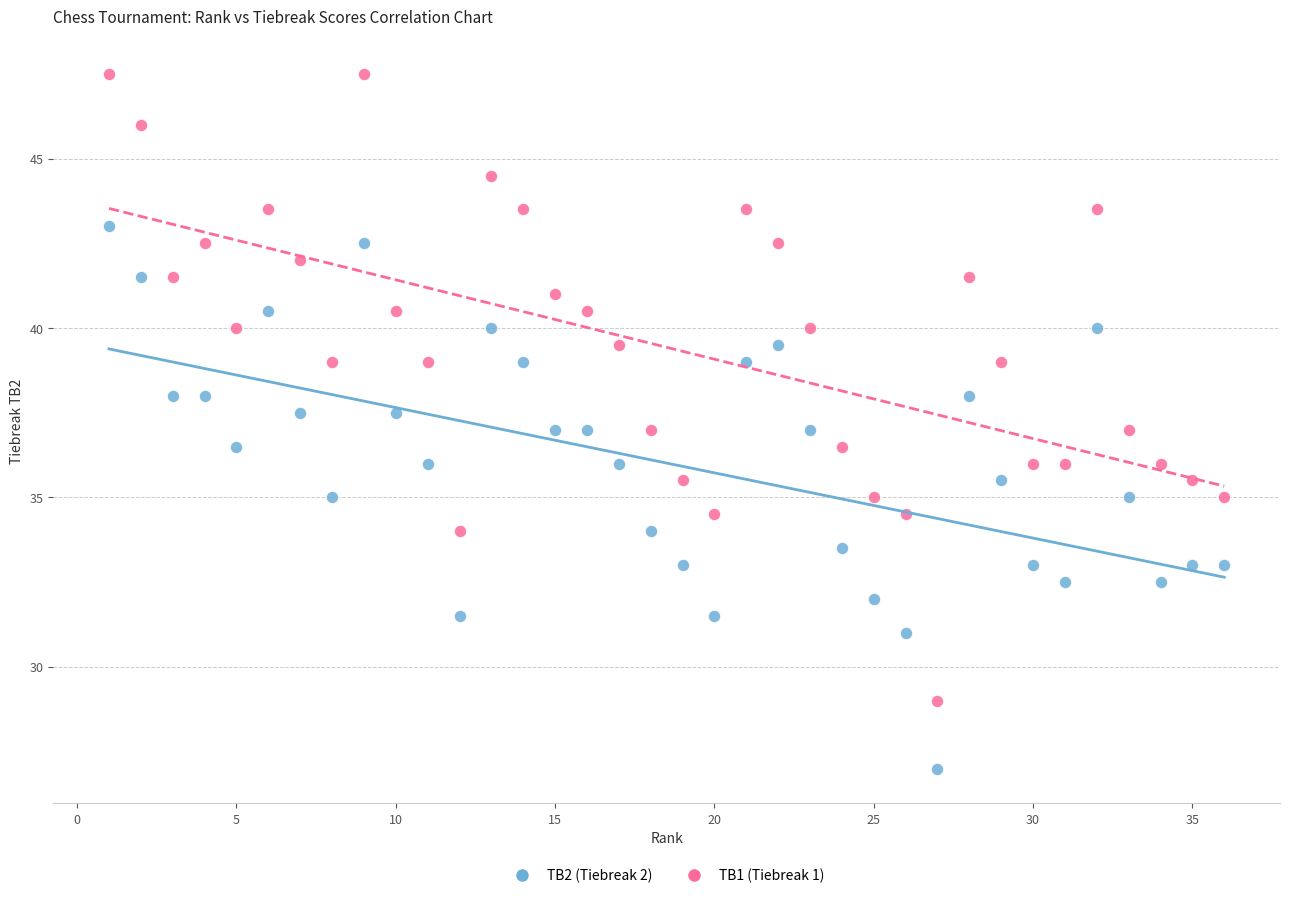

Across all data points, what is the range of Y values (max minus min)?

20.5